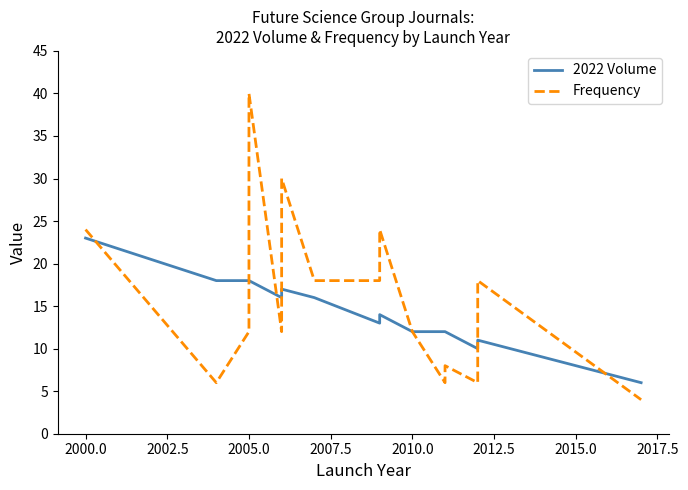

Does the chart have visible grid lines?

No